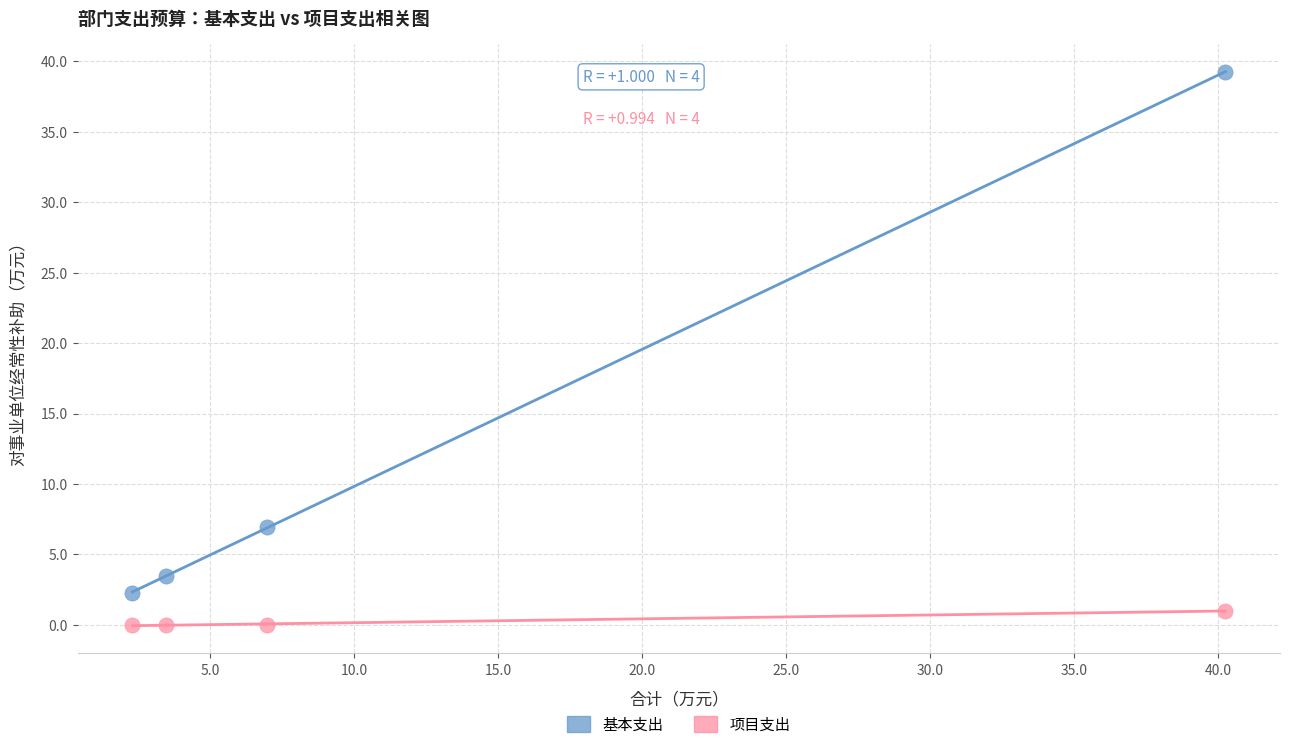

What are all the series names shown in the legend?

基本支出, 项目支出